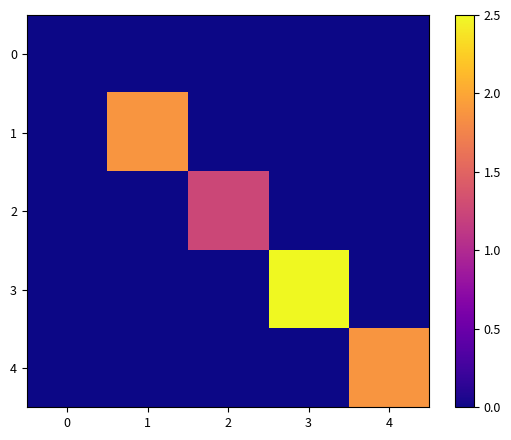

What is the total value across all series at 2?

1.2